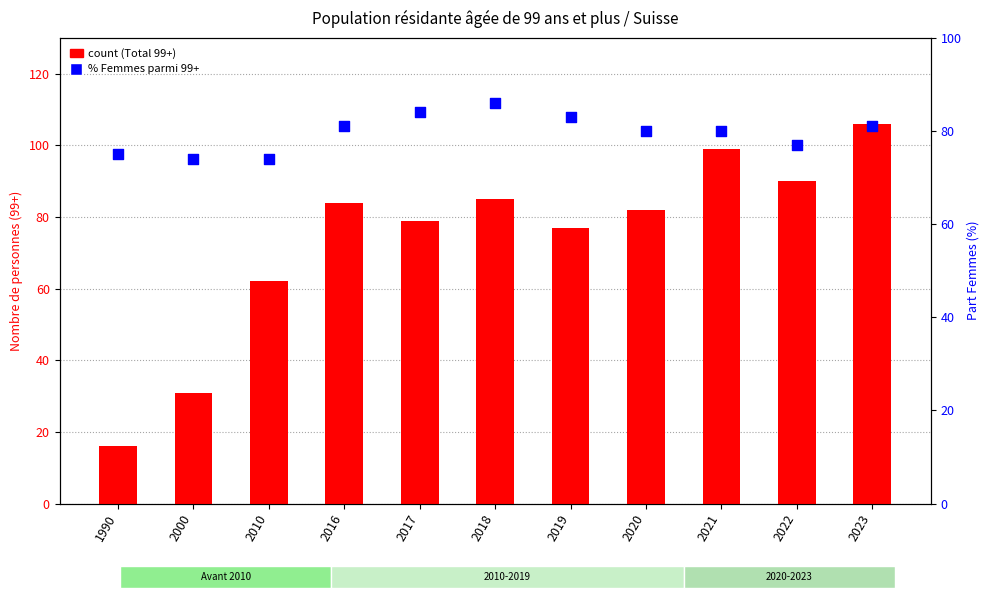

What are all the series names shown in the legend?

count (Total 99+), % Femmes parmi 99+